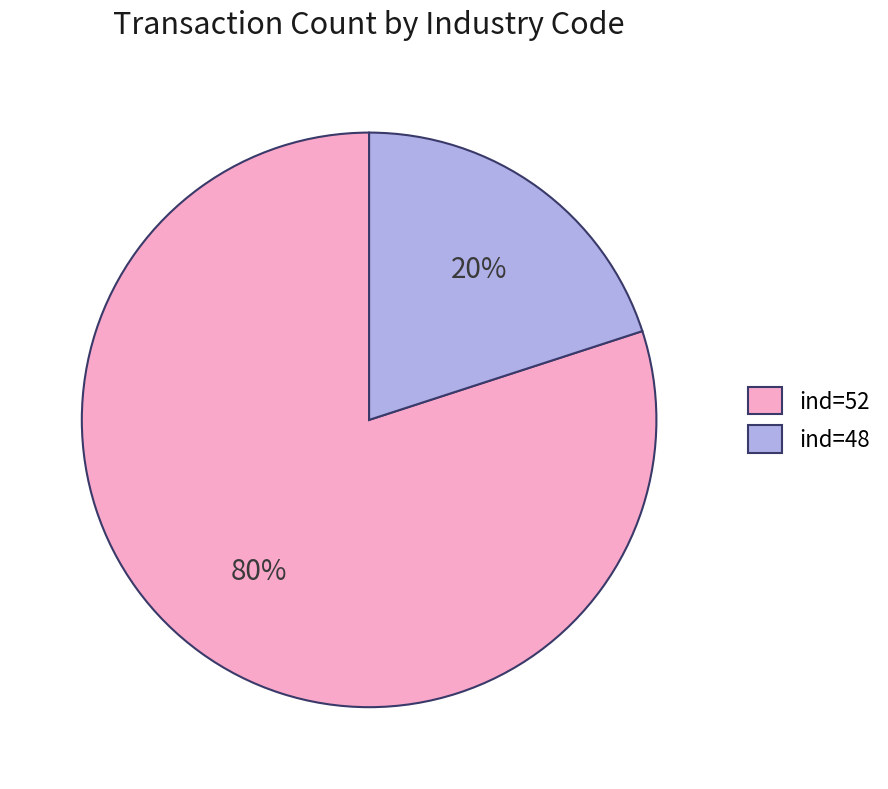

To the nearest percent, what is the difference between the largest and smallest slice percentages?

60%